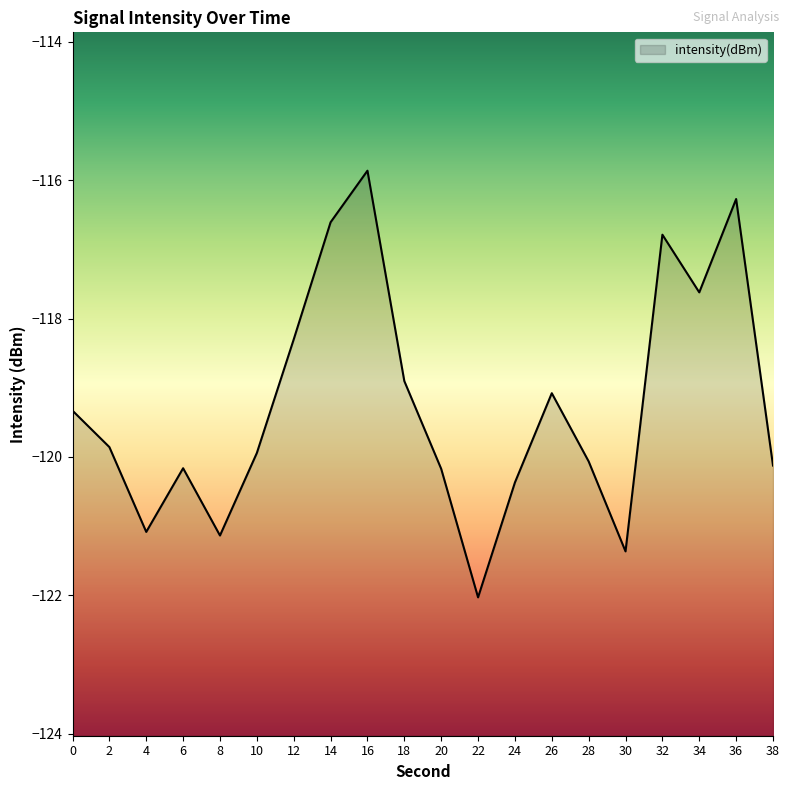

What is the approximate value at 32?

-116.8